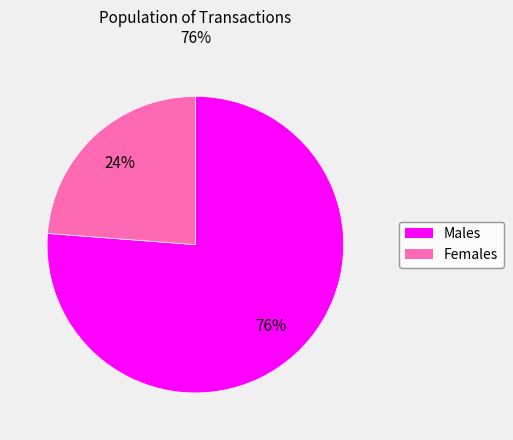

What percentage is the Females slice, to the nearest percent?

24%